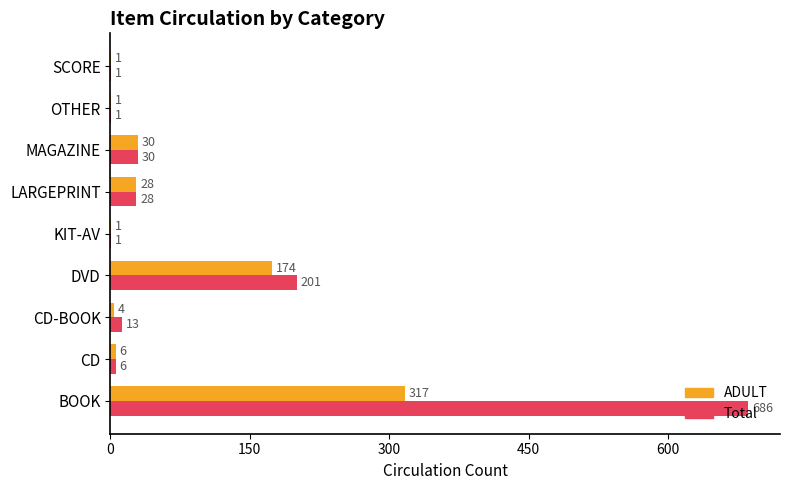

What is the sum of the ADULT values at CD-BOOK and DVD?

178